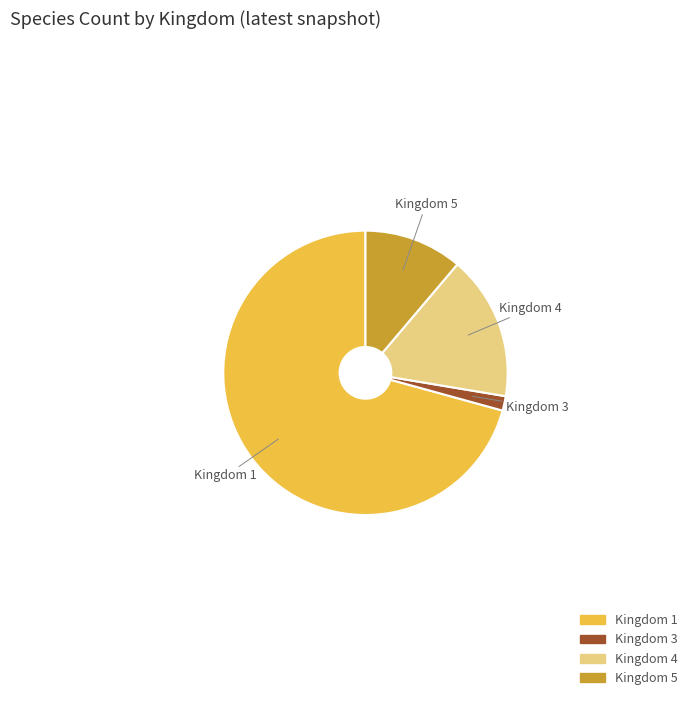

Which slice is the smallest?

Kingdom 3